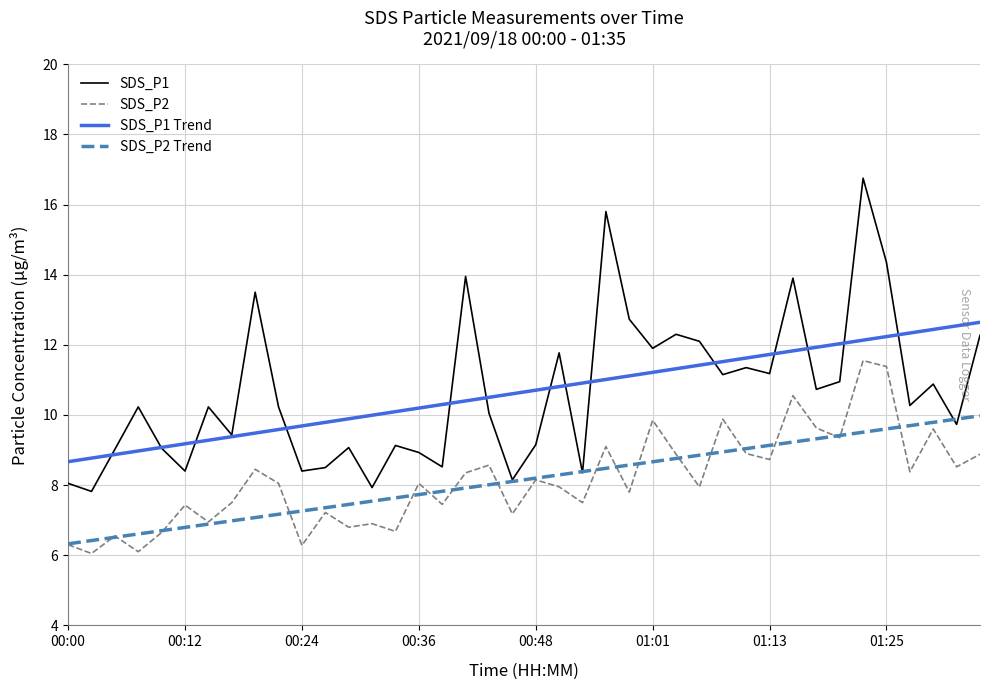

Which series ends up on top after the final intersection of SDS_P1 and SDS_P2 Trend?

SDS_P1